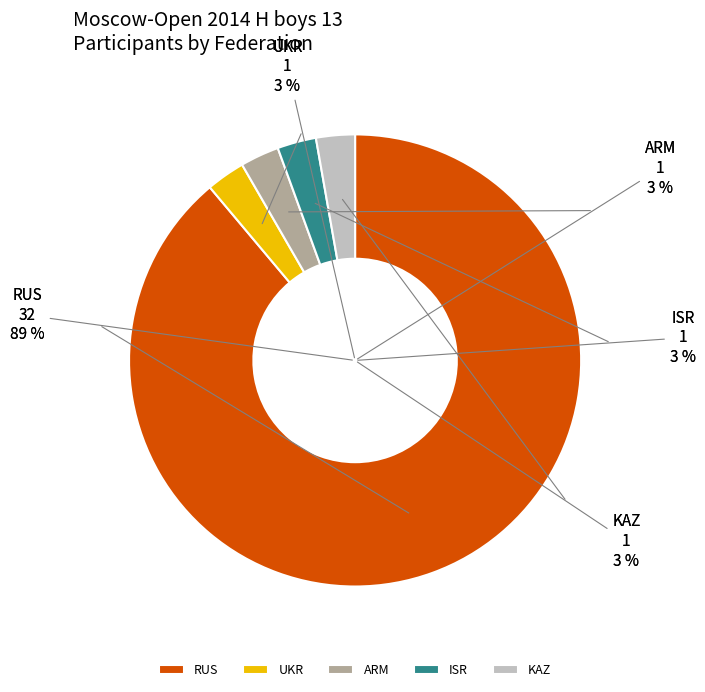

Is it true that ISR is 11% of the pie?

False